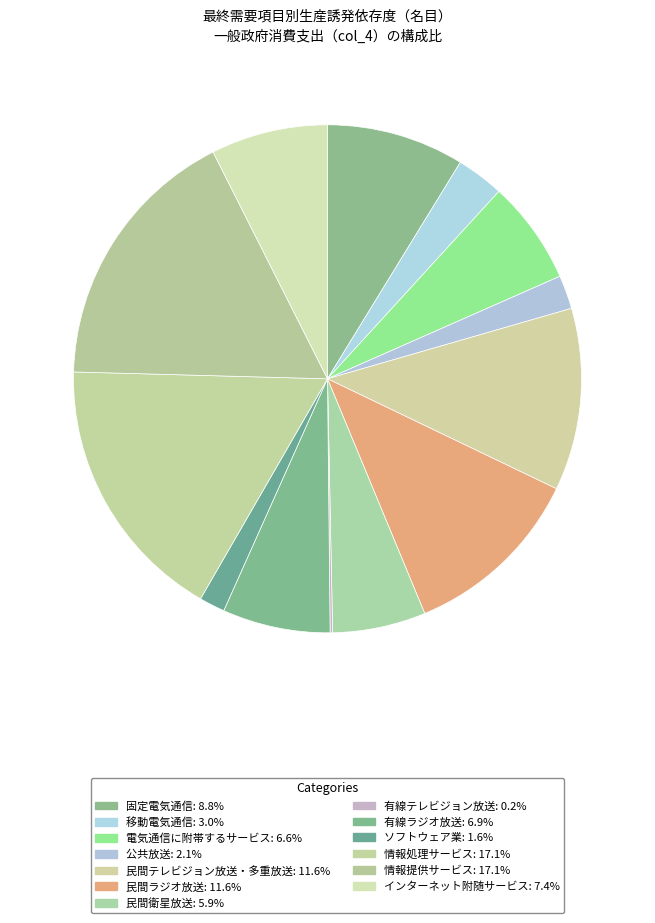

Between 有線ラジオ放送 and 有線テレビジョン放送, which is larger?

有線ラジオ放送